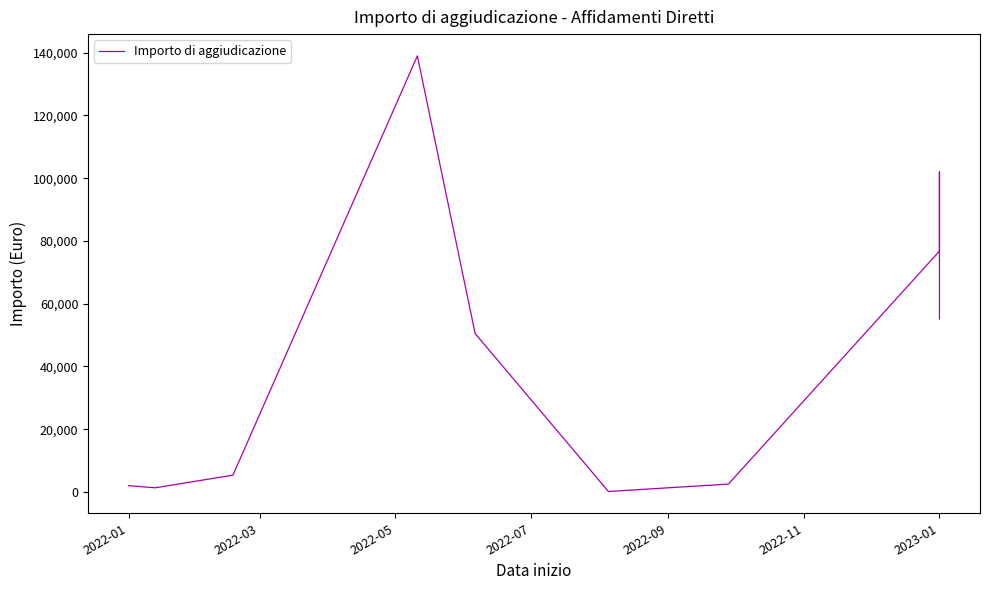

How many data points does each series have?

12